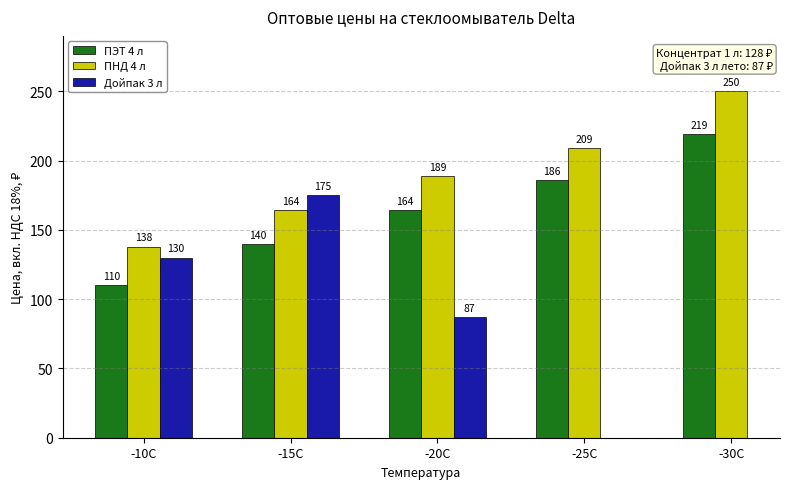

What are all the series names shown in the legend?

ПЭТ 4 л, ПНД 4 л, Дойпак 3 л